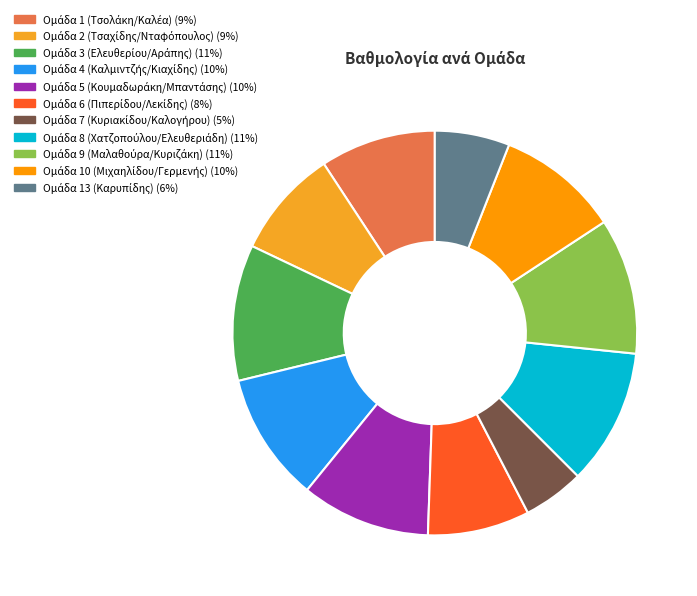

Count the number of slices in the pie.

11